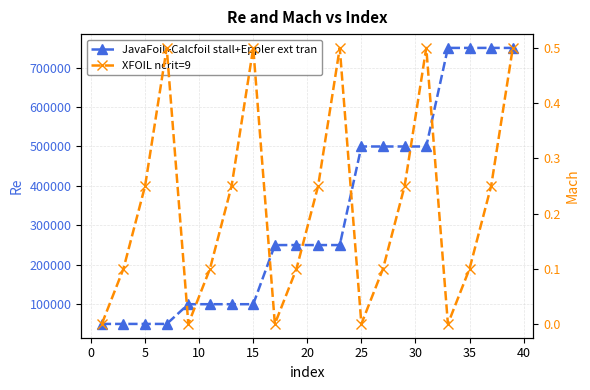

List the series in order of their peak value, lowest first.

XFOIL ncrit=9, JavaFoil+Calcfoil stall+Eppler ext tran